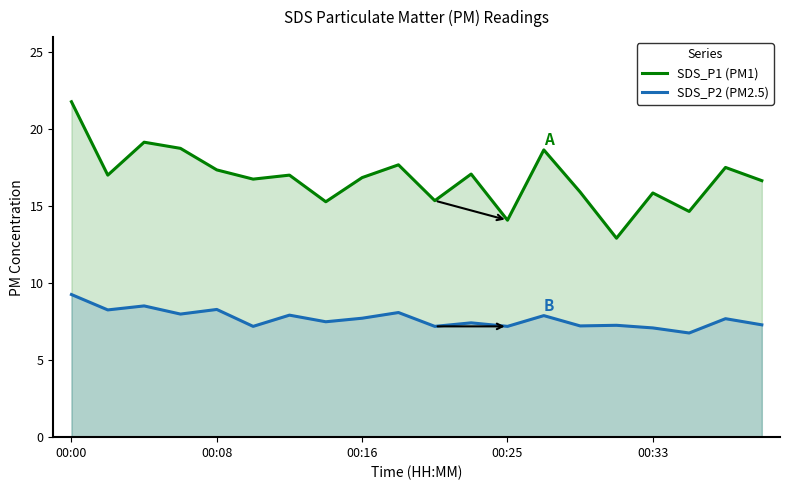

What is the minimum value for SDS_P2 (PM2.5)?

6.8